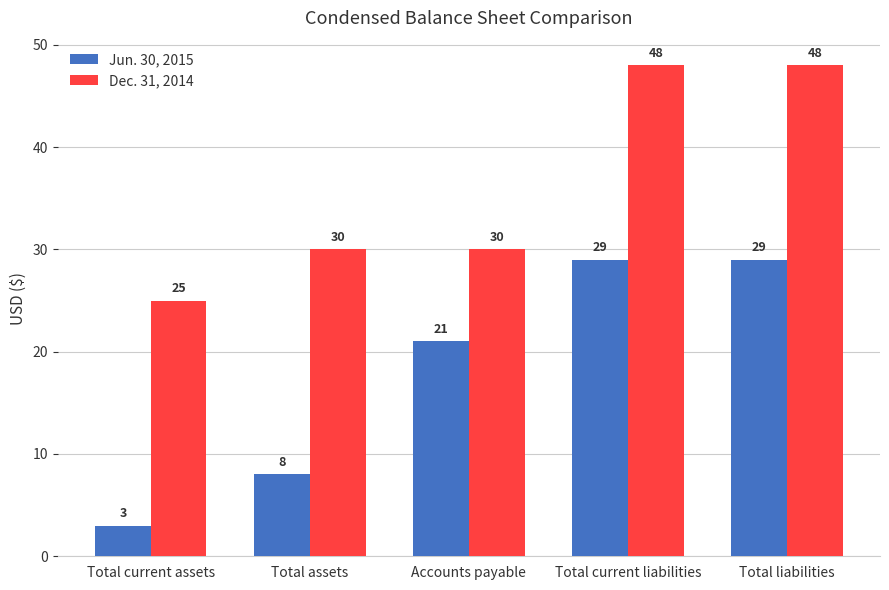

Which series has the widest spread of values?

Jun. 30, 2015